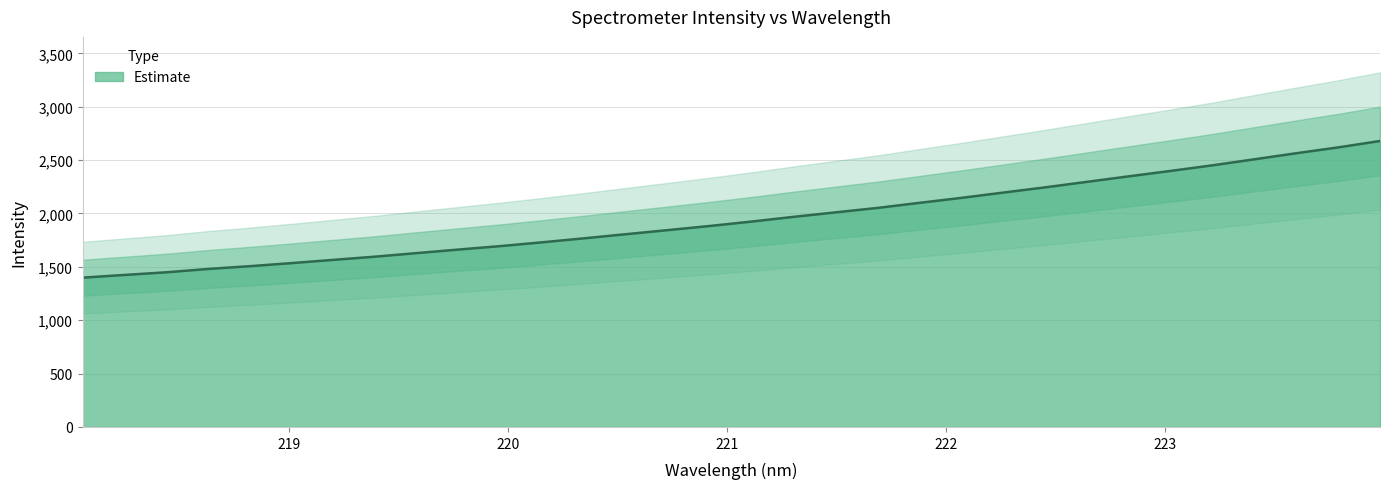

List the labels in order of value, largest first.

223.9802, 223.7895, 223.5987, 223.408, 223.2172, 223.0264, 222.8355, 222.6447, 222.4538, 222.263, 222.0721, 221.8812, 221.6902, 221.4993, 221.3083, 221.1174, 220.9264, 220.7354, 220.5444, 220.3533, 220.1623, 219.9712, 219.7801, 219.589, 219.3979, 219.2067, 219.0156, 218.8244, 218.6332, 218.442, 218.2508, 218.0596